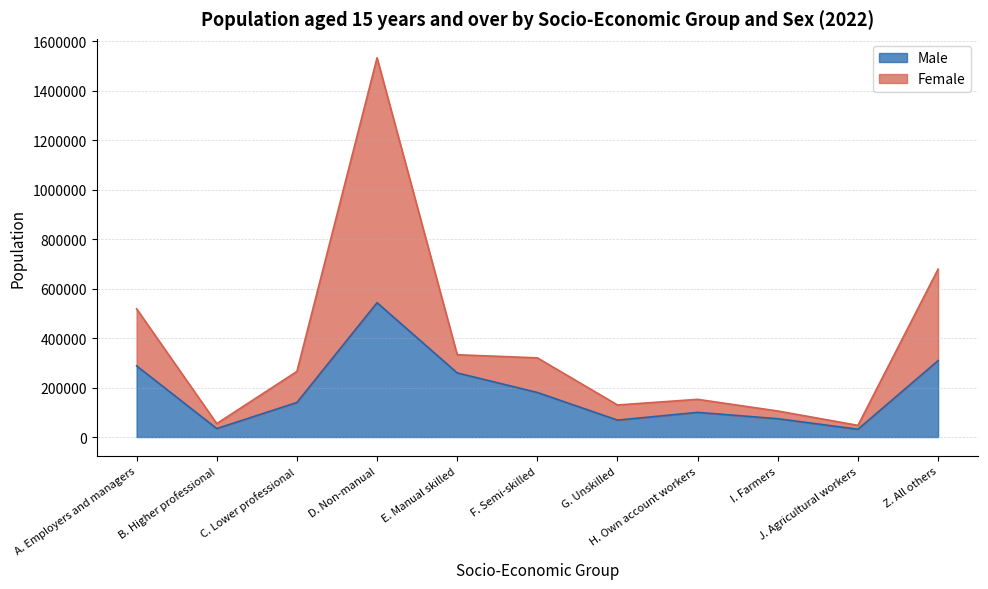

True or false: Female has more than 2 points higher than both neighbors.

False